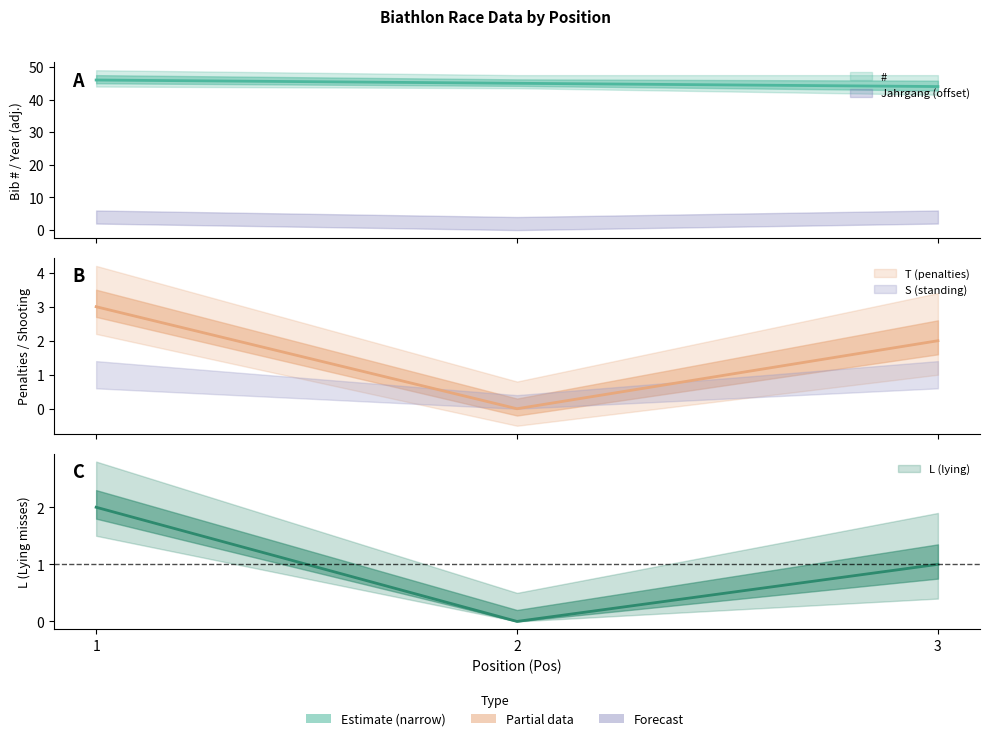

Which series changed the most between 1 and 2?

T